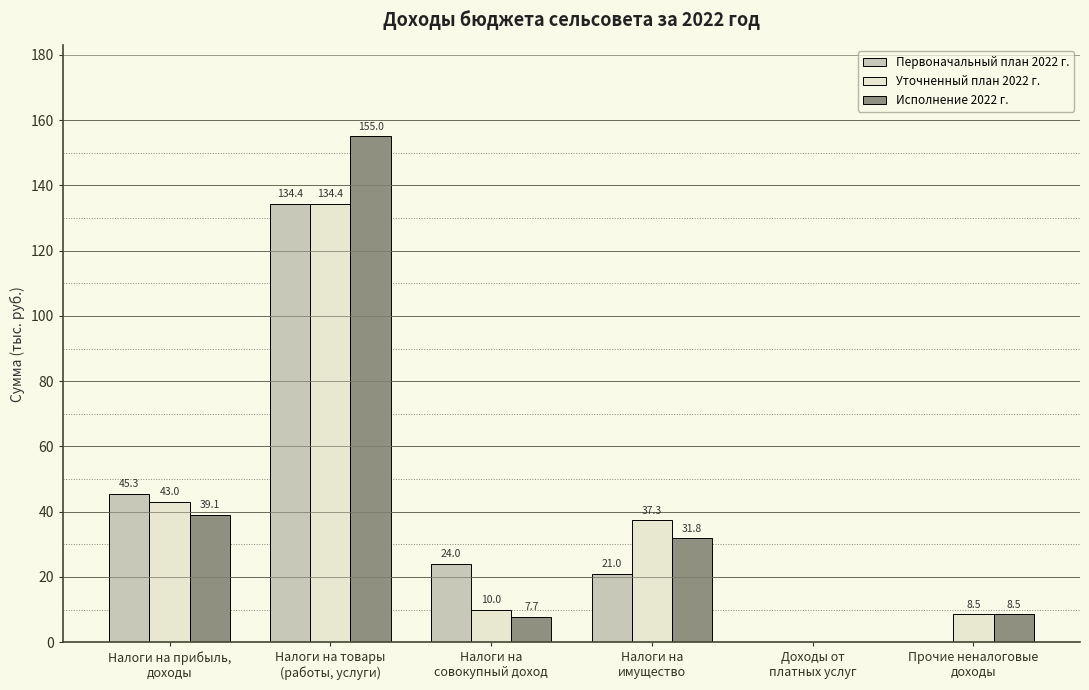

How many series are shown in this chart?

3